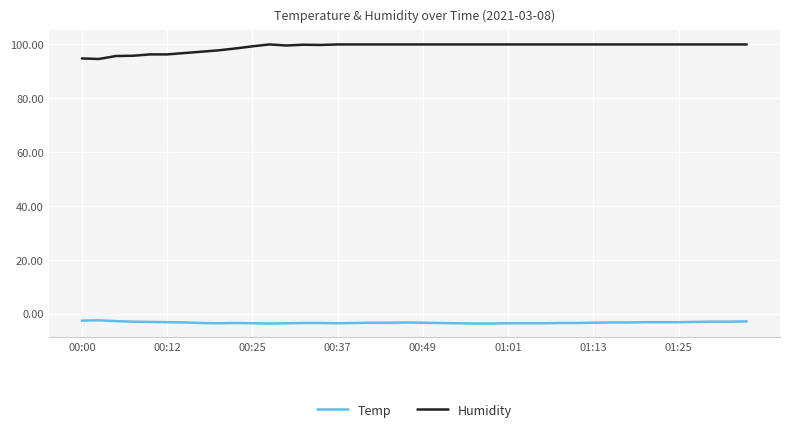

True or false: Temp and Humidity intersect in this chart.

False